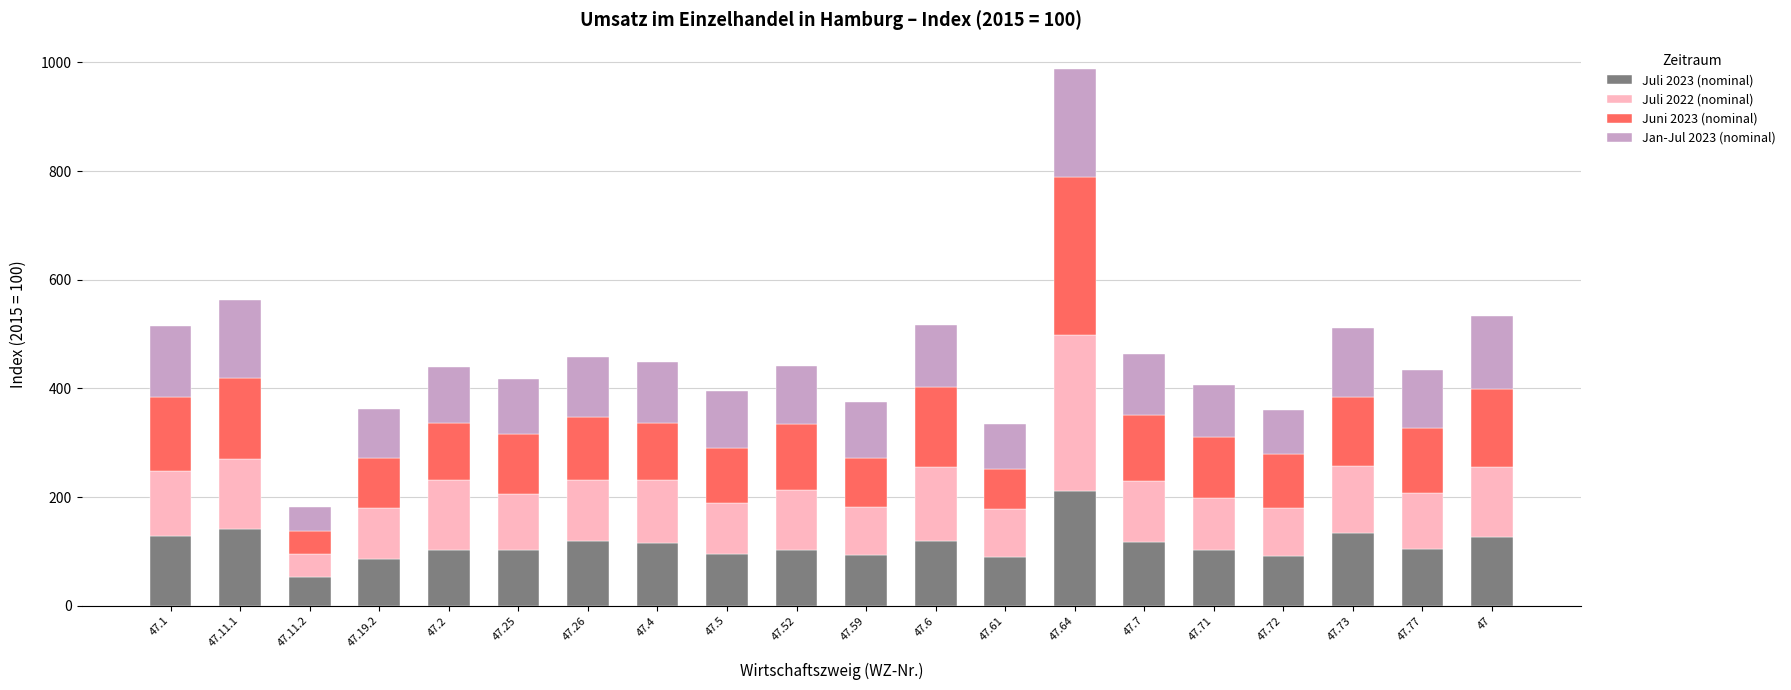

At which label does Juli 2023 (nominal) reach its peak?

47.64